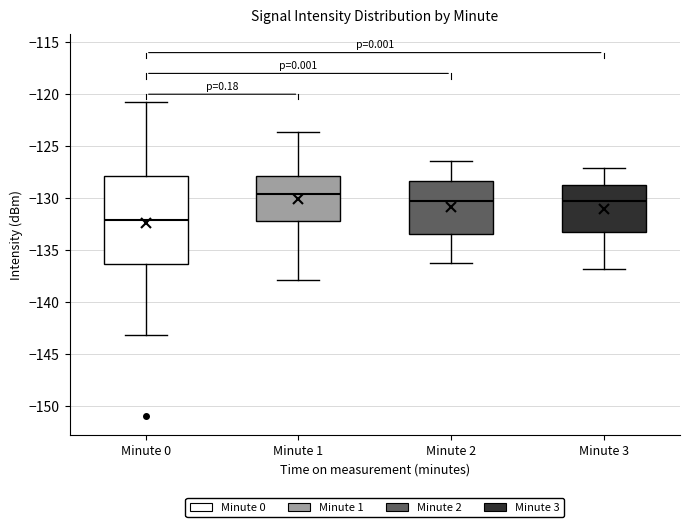

Which box's median line is the highest?

Minute 1